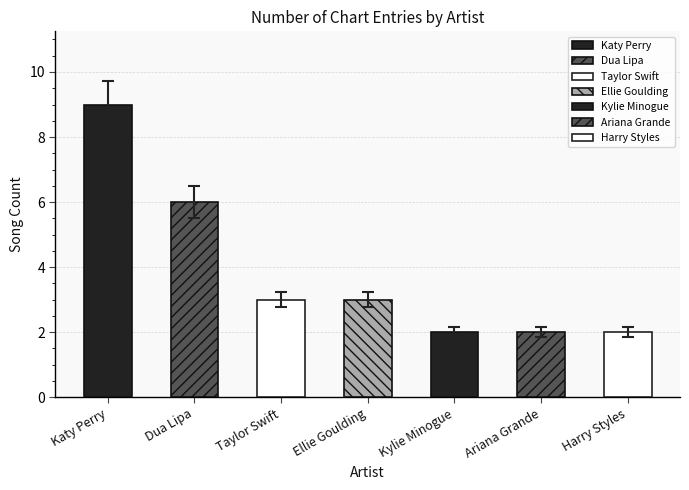

Does the chart contain stacked bars?

No